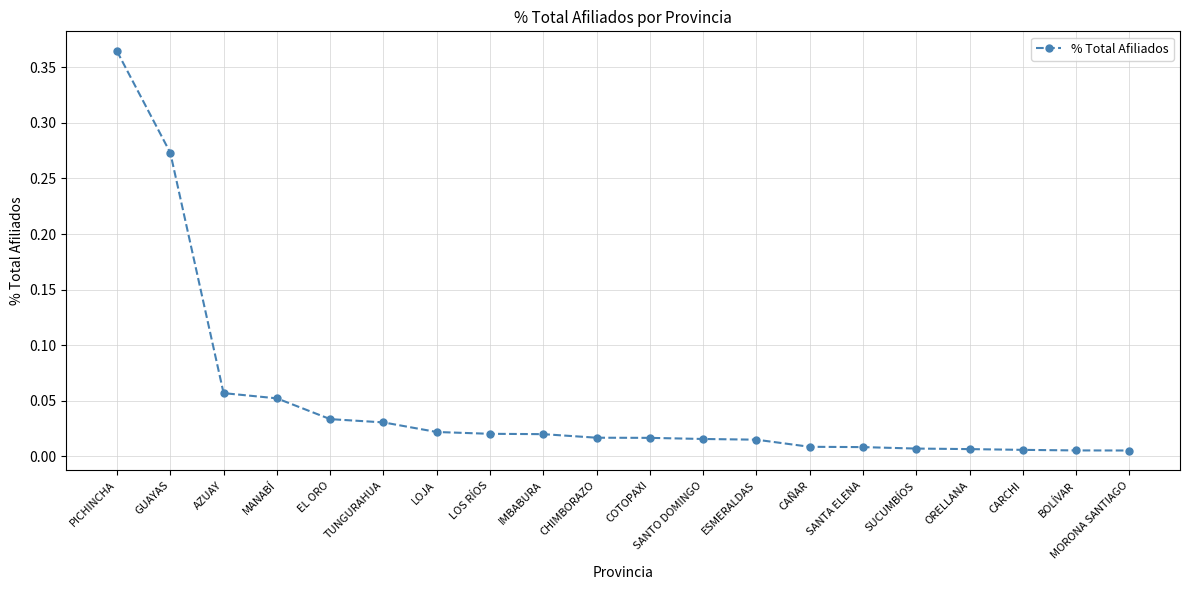

Does the chart have visible grid lines?

Yes